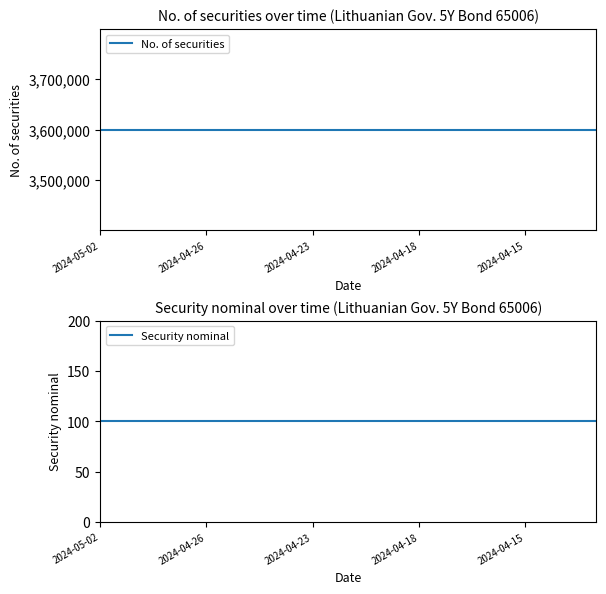

Is the value of Security nominal at 2024-05-02 greater than the value of No. of securities at 14?

No